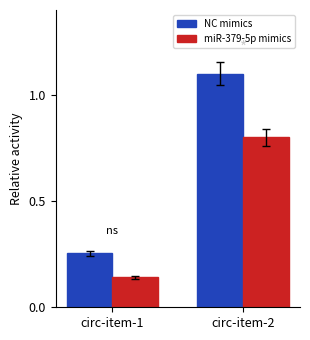

How many categories are shown in the chart?

2